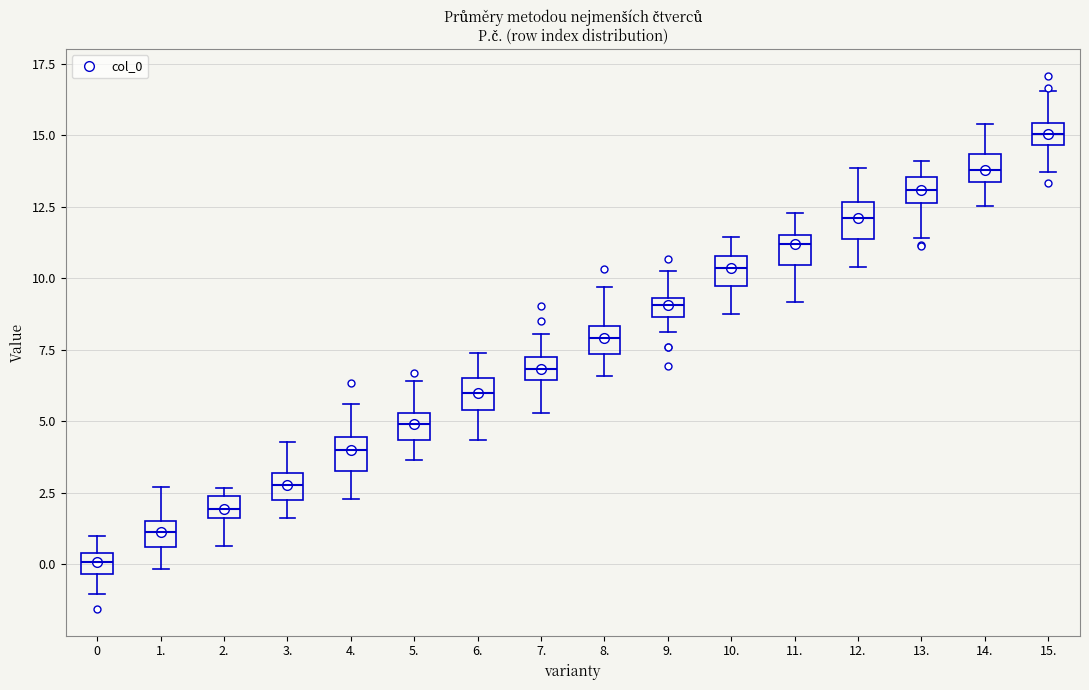

Where does the median line of the box at x = 8. sit on the y-axis? The values are not printed on the chart, so give them approximately, as read against the axis.

8.0